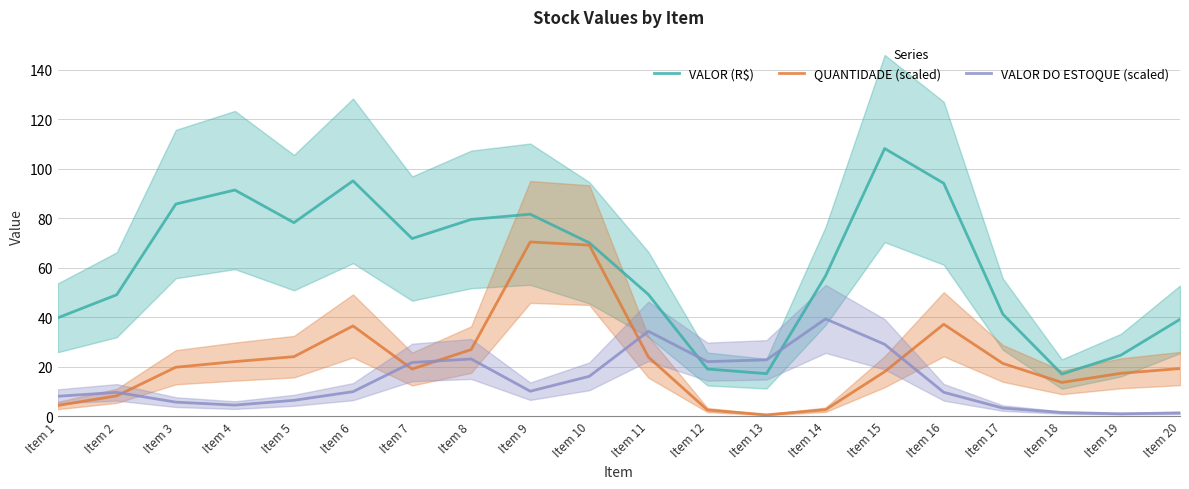

How many lines are shown in the chart?

3